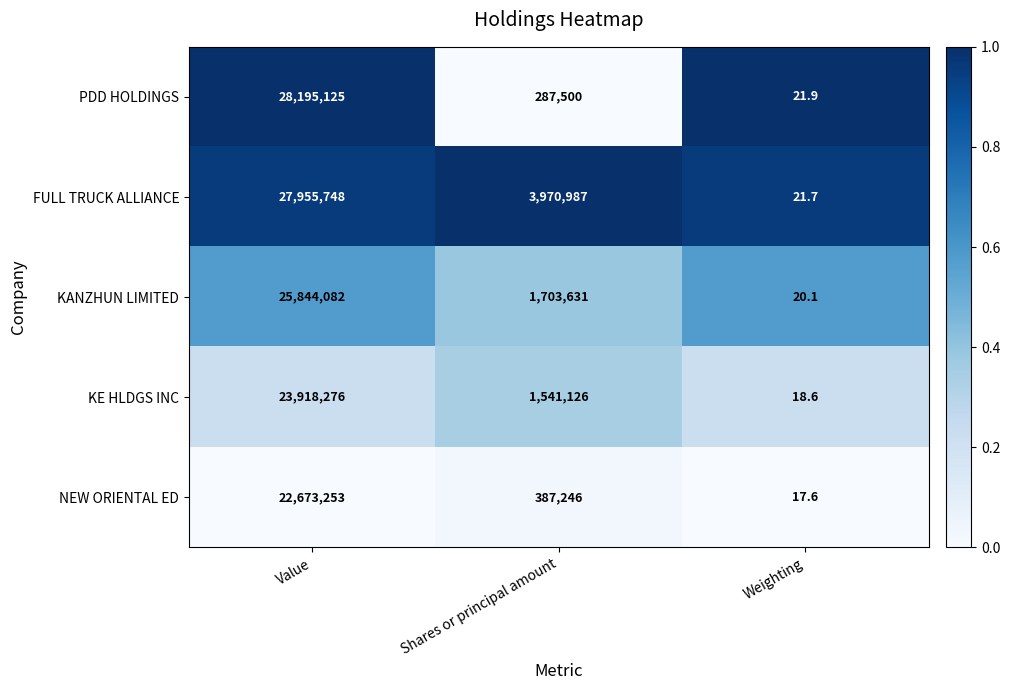

The KE HLDGS INC series shows 2654539.8 at Shares or principal amount. True or false?

False